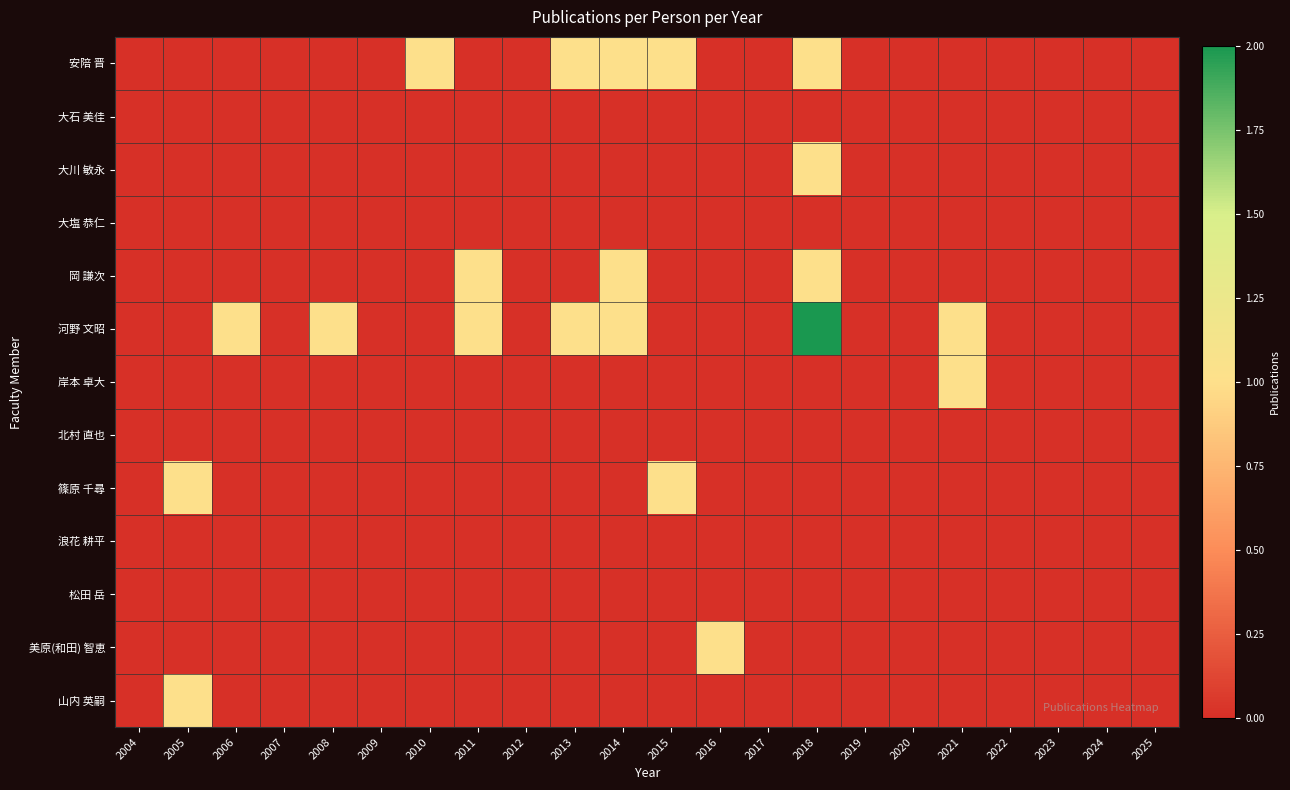

Reading left to right, transcribe all the data shown in this chart.

安陪 晋: 2004=0	2005=0	2006=0	2007=0	2008=0	2009=0	2010=1	2011=0	2012=0	2013=1	2014=1	2015=1	2016=0	2017=0	2018=1	2019=0	2020=0	2021=0	2022=0	2023=0	2024=0	2025=0
大石 美佳: 2004=0	2005=0	2006=0	2007=0	2008=0	2009=0	2010=0	2011=0	2012=0	2013=0	2014=0	2015=0	2016=0	2017=0	2018=0	2019=0	2020=0	2021=0	2022=0	2023=0	2024=0	2025=0
大川 敏永: 2004=0	2005=0	2006=0	2007=0	2008=0	2009=0	2010=0	2011=0	2012=0	2013=0	2014=0	2015=0	2016=0	2017=0	2018=1	2019=0	2020=0	2021=0	2022=0	2023=0	2024=0	2025=0
大塩 恭仁: 2004=0	2005=0	2006=0	2007=0	2008=0	2009=0	2010=0	2011=0	2012=0	2013=0	2014=0	2015=0	2016=0	2017=0	2018=0	2019=0	2020=0	2021=0	2022=0	2023=0	2024=0	2025=0
岡 謙次: 2004=0	2005=0	2006=0	2007=0	2008=0	2009=0	2010=0	2011=1	2012=0	2013=0	2014=1	2015=0	2016=0	2017=0	2018=1	2019=0	2020=0	2021=0	2022=0	2023=0	2024=0	2025=0
河野 文昭: 2004=0	2005=0	2006=1	2007=0	2008=1	2009=0	2010=0	2011=1	2012=0	2013=1	2014=1	2015=0	2016=0	2017=0	2018=2	2019=0	2020=0	2021=1	2022=0	2023=0	2024=0	2025=0
岸本 卓大: 2004=0	2005=0	2006=0	2007=0	2008=0	2009=0	2010=0	2011=0	2012=0	2013=0	2014=0	2015=0	2016=0	2017=0	2018=0	2019=0	2020=0	2021=1	2022=0	2023=0	2024=0	2025=0
北村 直也: 2004=0	2005=0	2006=0	2007=0	2008=0	2009=0	2010=0	2011=0	2012=0	2013=0	2014=0	2015=0	2016=0	2017=0	2018=0	2019=0	2020=0	2021=0	2022=0	2023=0	2024=0	2025=0
篠原 千尋: 2004=0	2005=1	2006=0	2007=0	2008=0	2009=0	2010=0	2011=0	2012=0	2013=0	2014=0	2015=1	2016=0	2017=0	2018=0	2019=0	2020=0	2021=0	2022=0	2023=0	2024=0	2025=0
浪花 耕平: 2004=0	2005=0	2006=0	2007=0	2008=0	2009=0	2010=0	2011=0	2012=0	2013=0	2014=0	2015=0	2016=0	2017=0	2018=0	2019=0	2020=0	2021=0	2022=0	2023=0	2024=0	2025=0
松田 岳: 2004=0	2005=0	2006=0	2007=0	2008=0	2009=0	2010=0	2011=0	2012=0	2013=0	2014=0	2015=0	2016=0	2017=0	2018=0	2019=0	2020=0	2021=0	2022=0	2023=0	2024=0	2025=0
美原(和田) 智恵: 2004=0	2005=0	2006=0	2007=0	2008=0	2009=0	2010=0	2011=0	2012=0	2013=0	2014=0	2015=0	2016=1	2017=0	2018=0	2019=0	2020=0	2021=0	2022=0	2023=0	2024=0	2025=0
山内 英嗣: 2004=0	2005=1	2006=0	2007=0	2008=0	2009=0	2010=0	2011=0	2012=0	2013=0	2014=0	2015=0	2016=0	2017=0	2018=0	2019=0	2020=0	2021=0	2022=0	2023=0	2024=0	2025=0